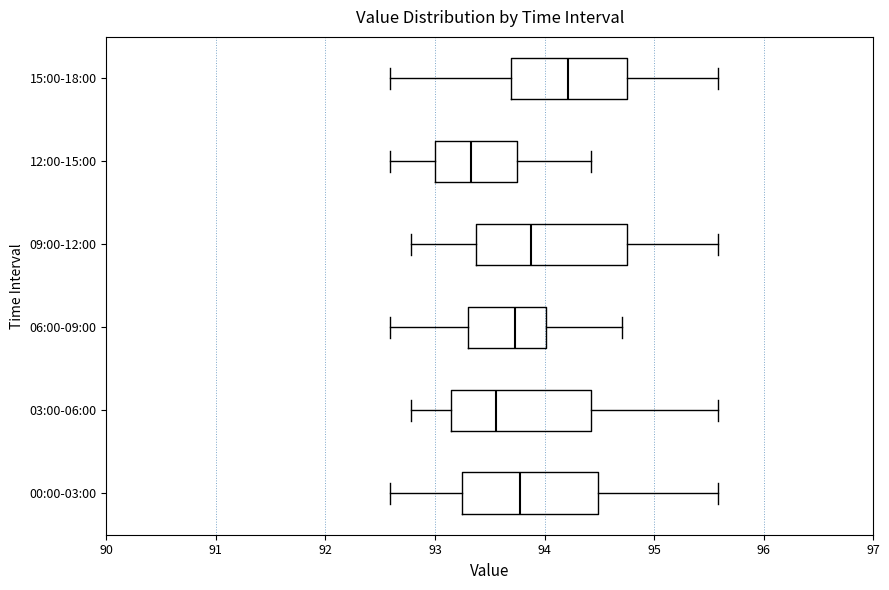

Which box's median line is the furthest to the left?

12:00-15:00